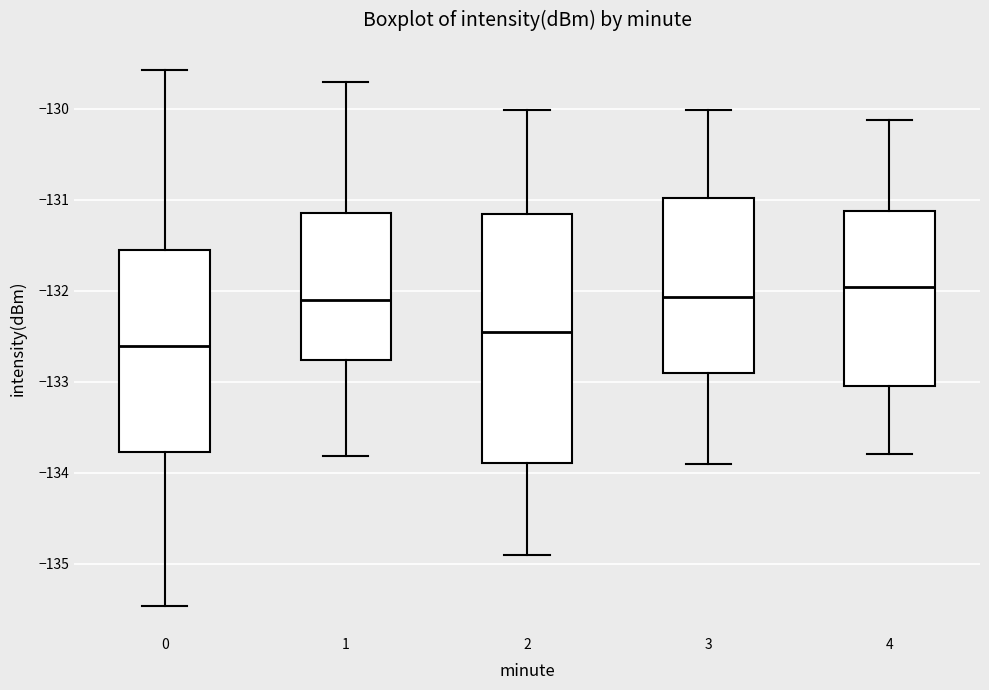

Reading left to right, transcribe this box plot: for each box, give where its median line is, the range the box spans, and where its two whiskers end, as read against the y-axis. The values are not printed on the chart, so give them approximately, as read against the axis.

0: median -132.6, box -133.8 to -131.6, whiskers -135.5 to -129.6
1: median -132.1, box -132.8 to -131.1, whiskers -133.8 to -129.7
2: median -132.5, box -133.9 to -131.2, whiskers -134.9 to -130.0
3: median -132.1, box -132.9 to -131.0, whiskers -133.9 to -130.0
4: median -132.0, box -133.0 to -131.1, whiskers -133.8 to -130.1